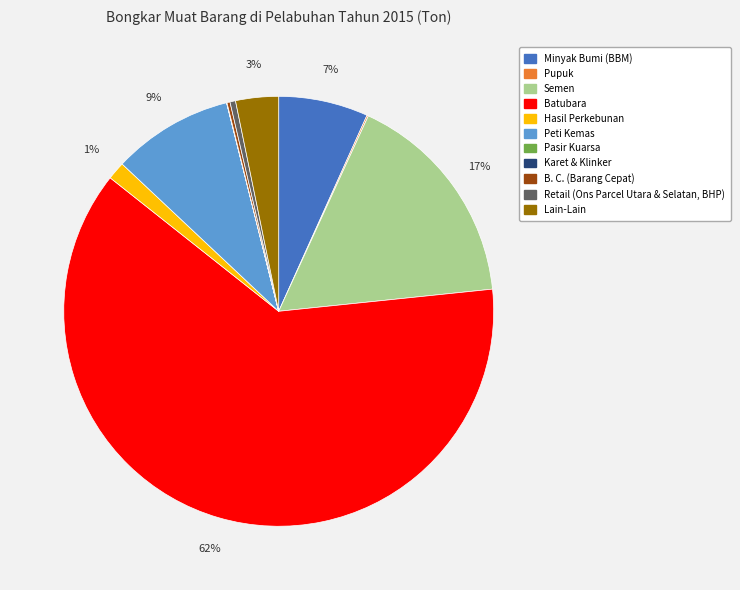

Is it true that Peti Kemas is 15% of the pie?

False